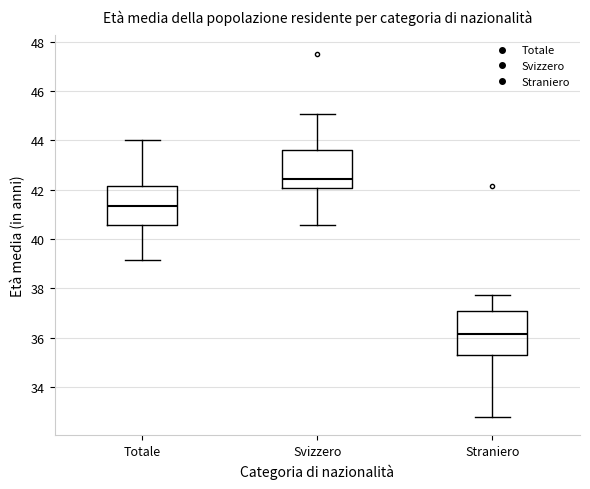

Reading left to right, transcribe this box plot: for each box, give where its median line is, the range the box spans, and where its two whiskers end, as read against the y-axis. The values are not printed on the chart, so give them approximately, as read against the axis.

Totale: median 41.4, box 40.6 to 42.2, whiskers 39.2 to 44.0
Svizzero: median 42.4, box 42.0 to 43.6, whiskers 40.6 to 45.0
Straniero: median 36.2, box 35.4 to 37.0, whiskers 32.8 to 37.8